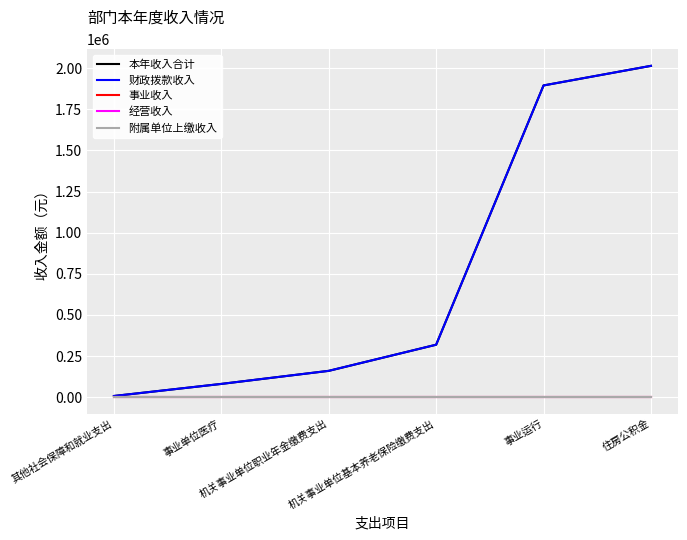

Between 住房公积金 and 其他社会保障和就业支出, which is larger?

住房公积金